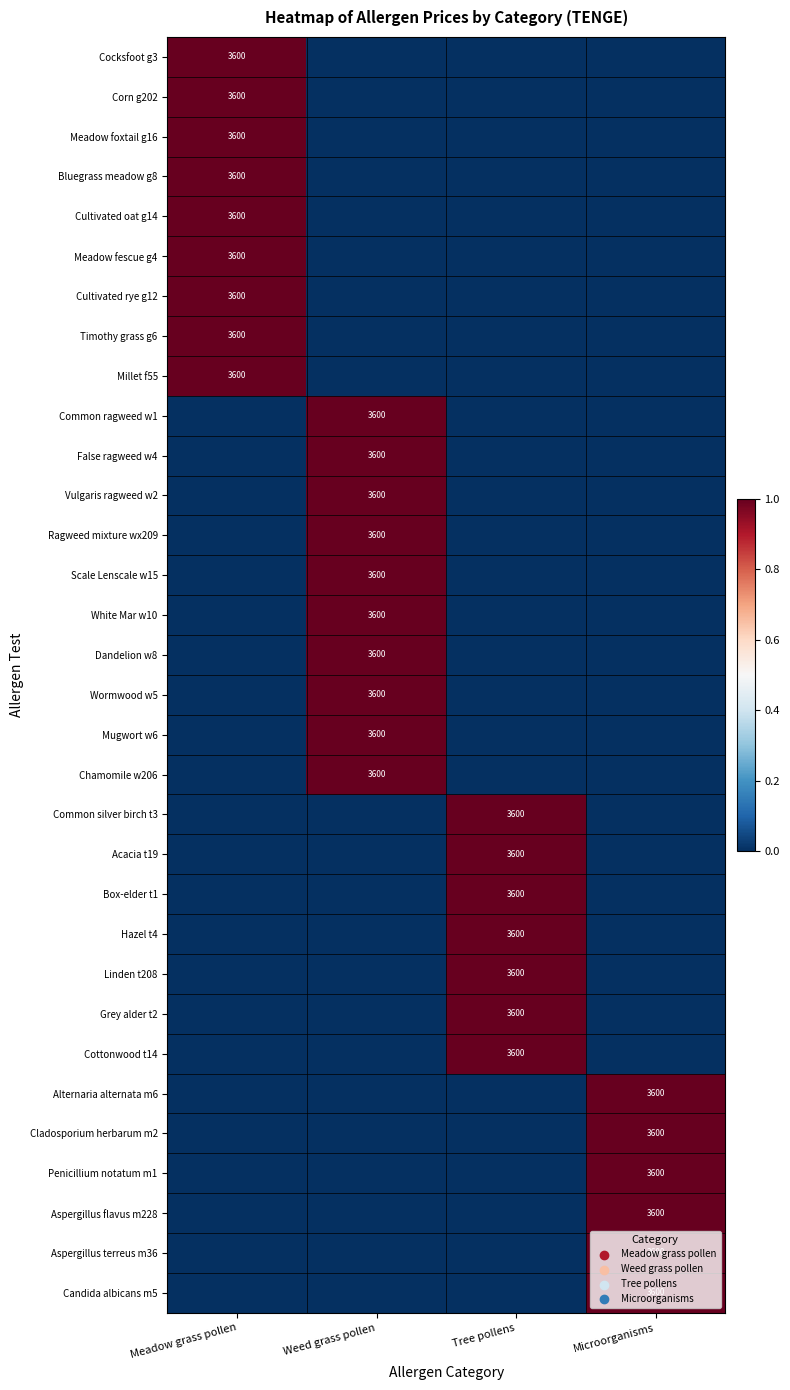

True or false: Hazel t4 has a value of 3600 at Tree pollens.

True